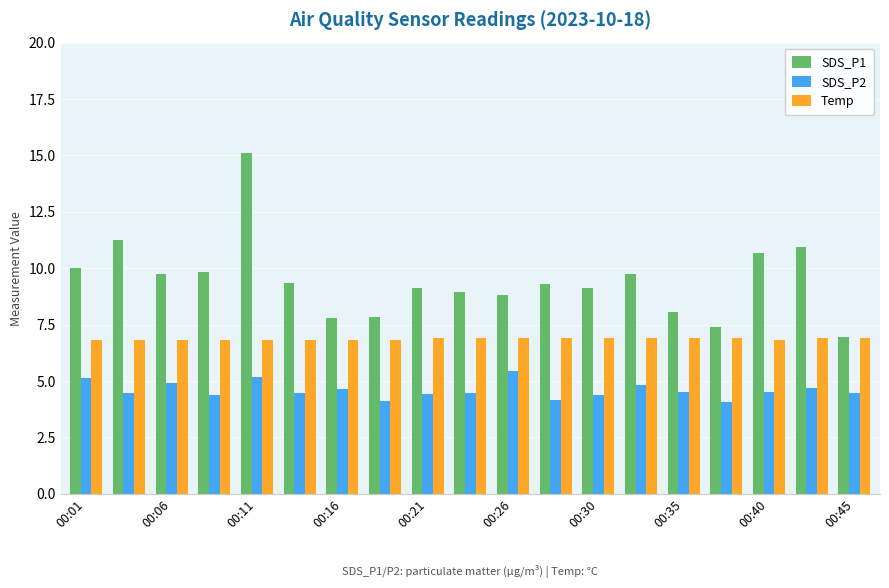

Which series has the largest total across all categories?

SDS_P1